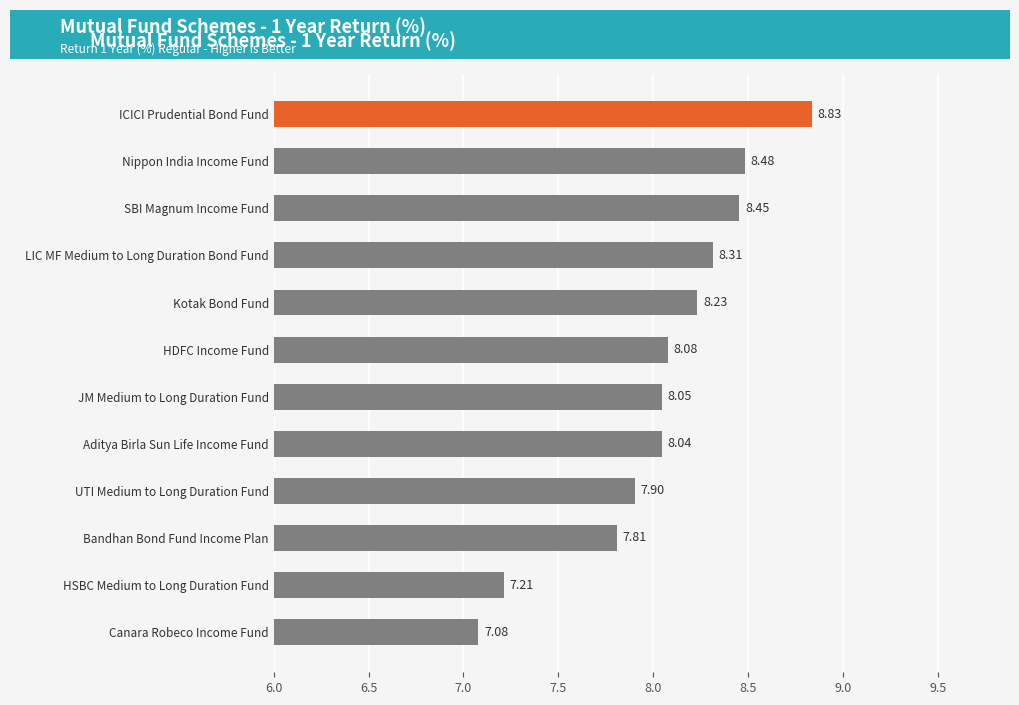

What is the sum of all values?

96.5